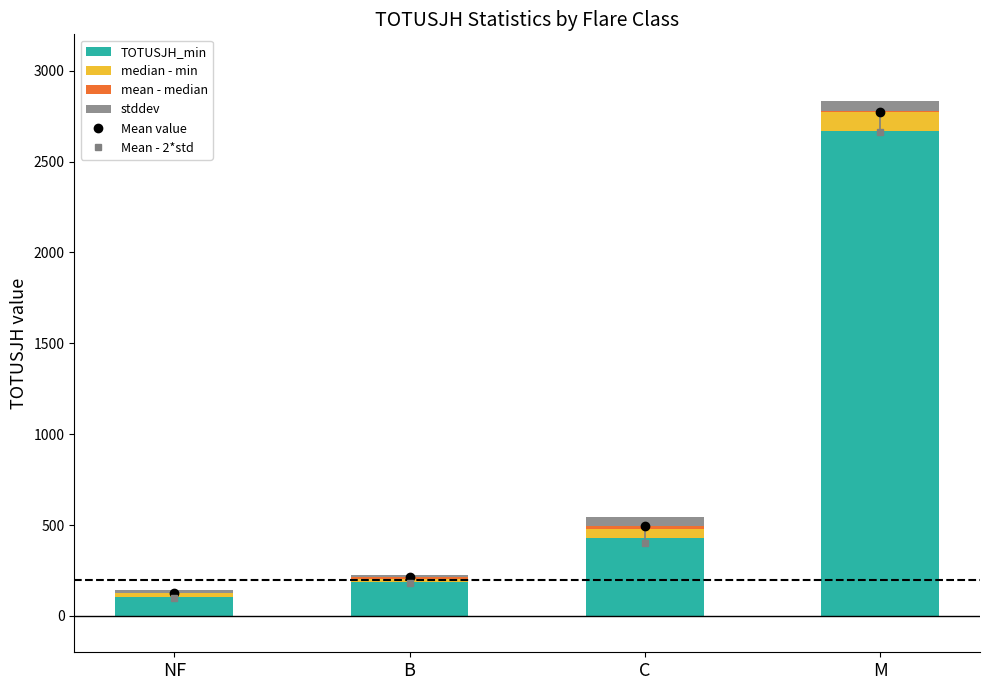

At which label does TOTUSJH_min reach its peak?

M